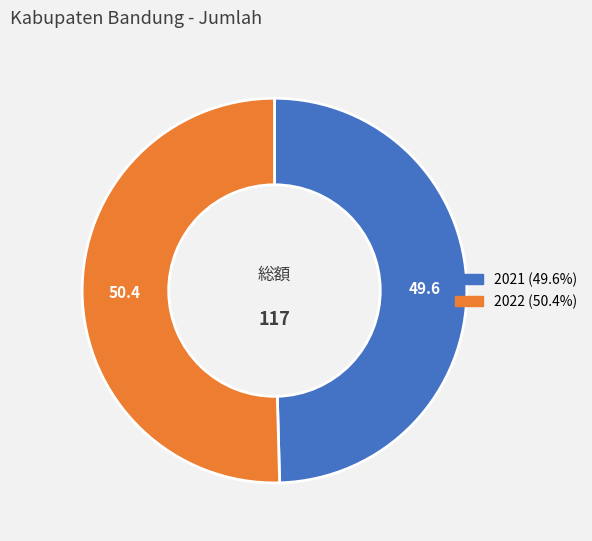

Approximately how many times larger is the value at 2021 compared to 2022?

1.0